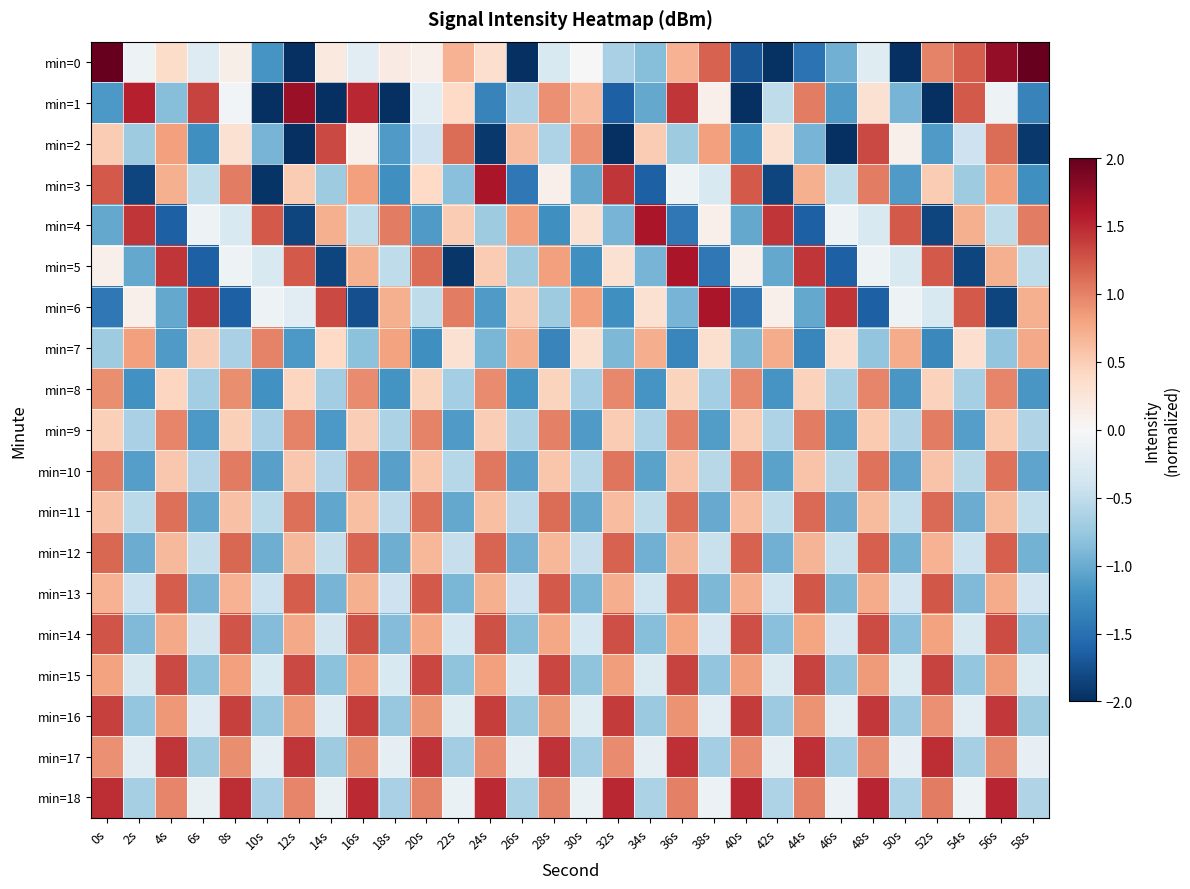

At how many categories does at least one series exceed 1?

28